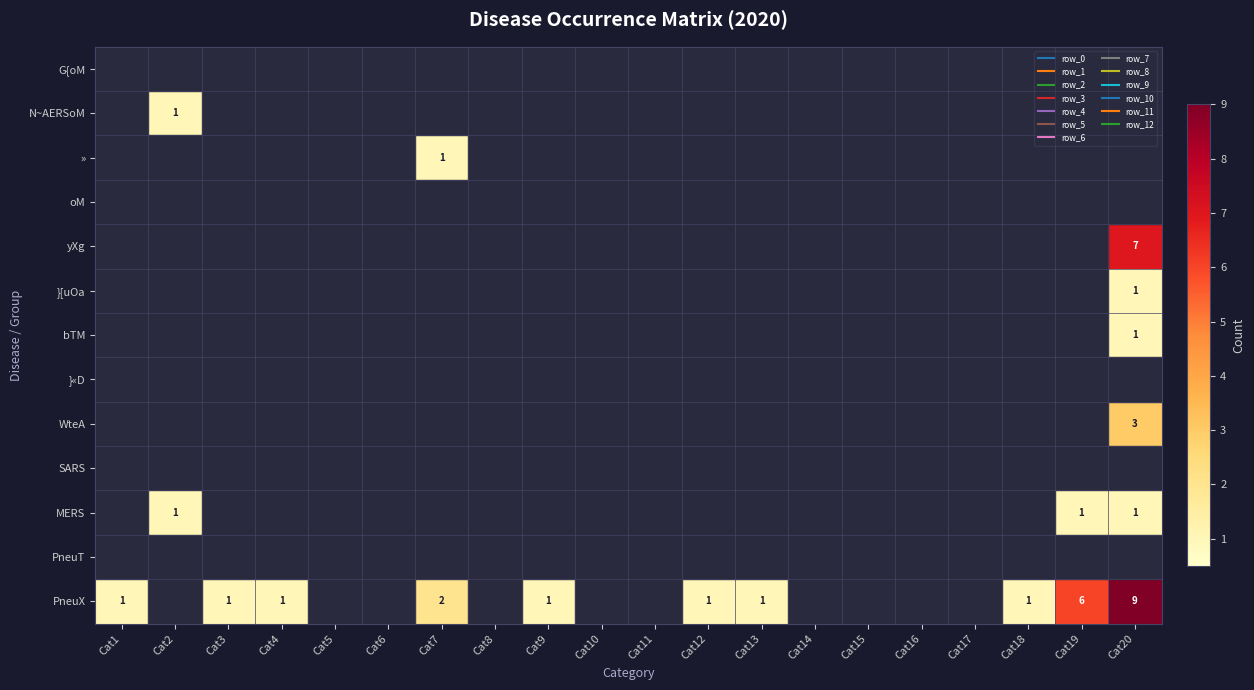

What is the total value across all series at Cat18?

1